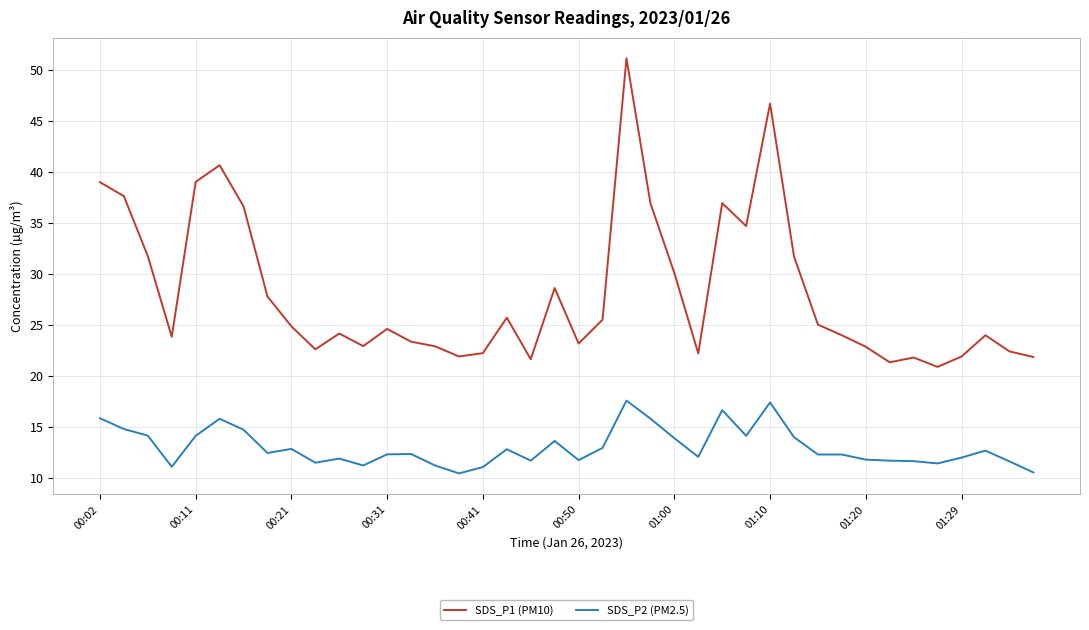

What is the difference between the maximum and minimum values in the SDS_P1 (PM10) series?

30.2